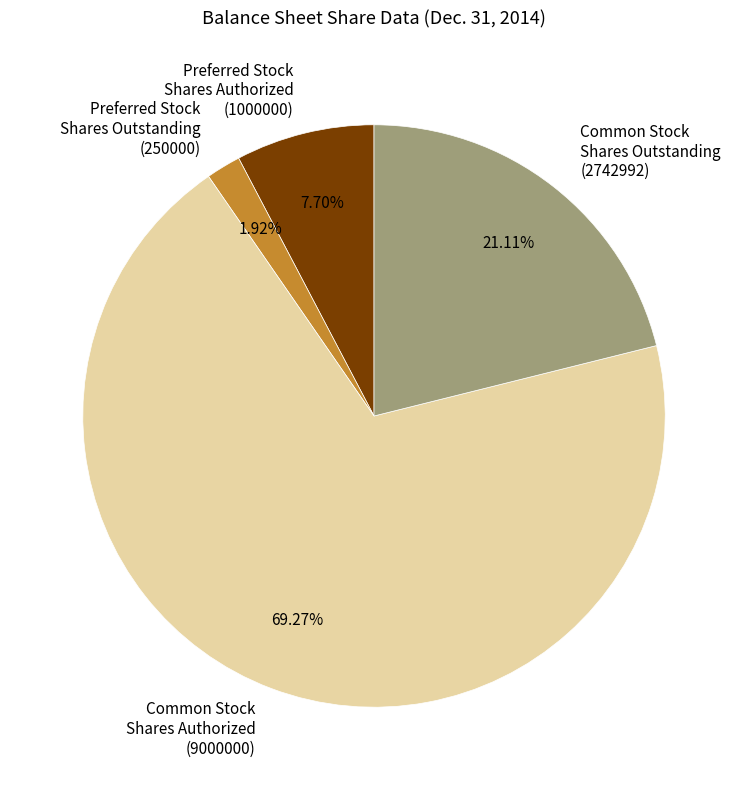

Which slice is the smallest?

Preferred Stock Shares Outstanding (250000)